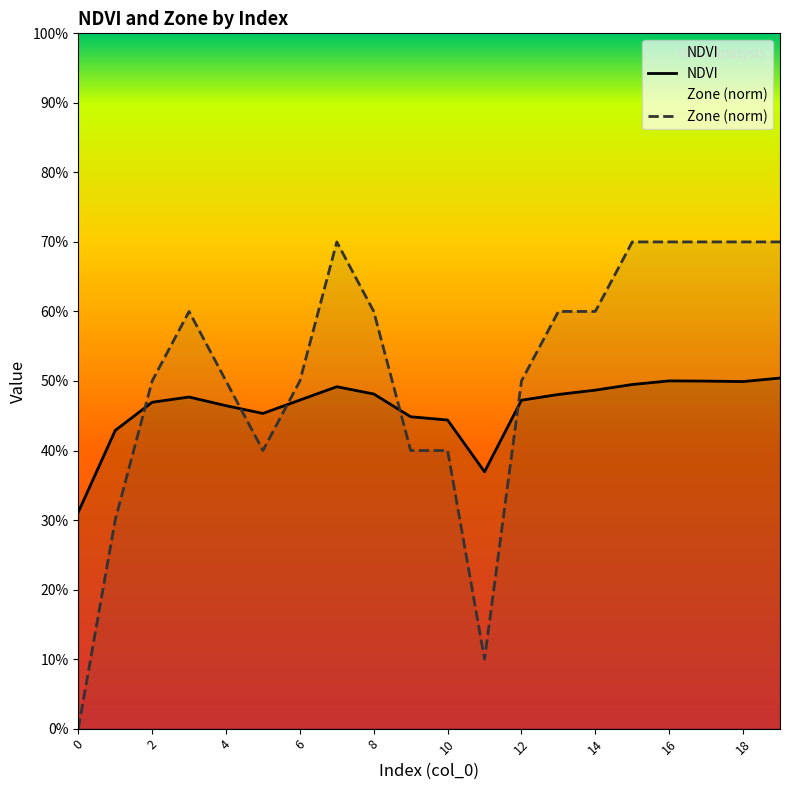

How many values in the Zone (norm) series exceed 0?

19